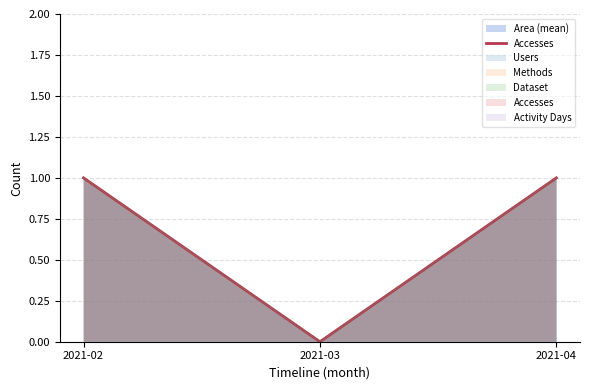

The chart shows a value of 0 at 2021-03. True or false?

True